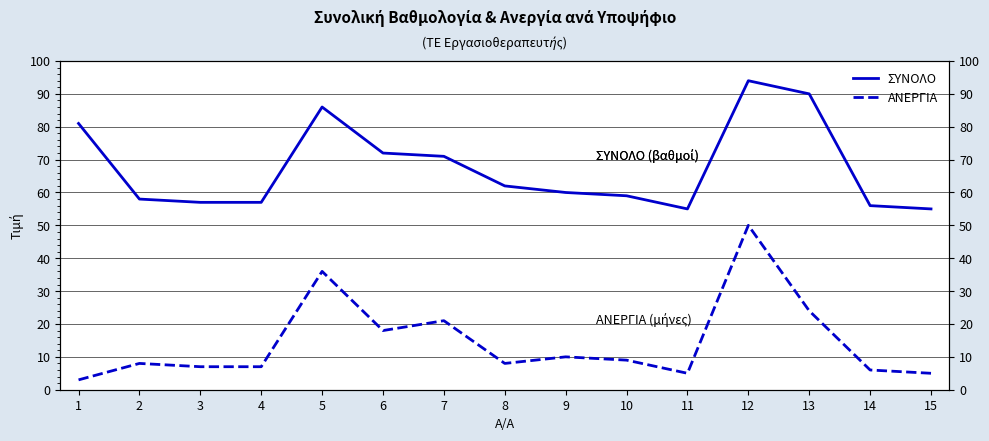

Is the value of ΑΝΕΡΓΙΑ at 1 greater than the value of ΣΥΝΟΛΟ at 2?

No